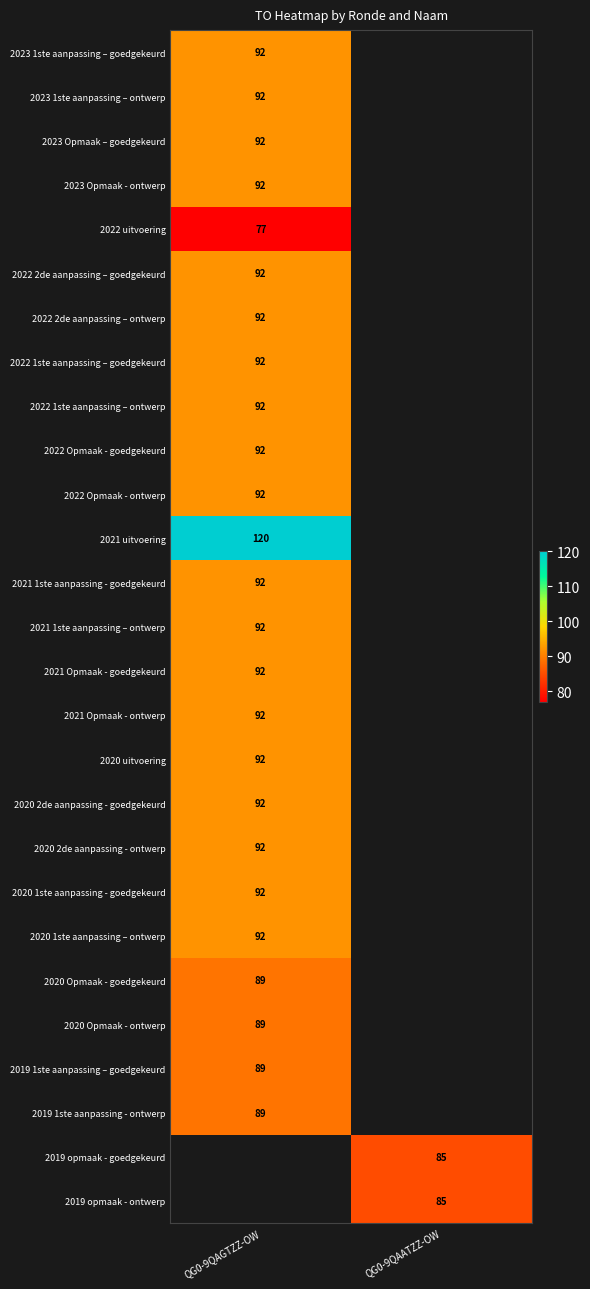

Is it true that 2020 1ste aanpassing - goedgekeurd equals 92 at QG0-9QAGTZZ-OW?

True